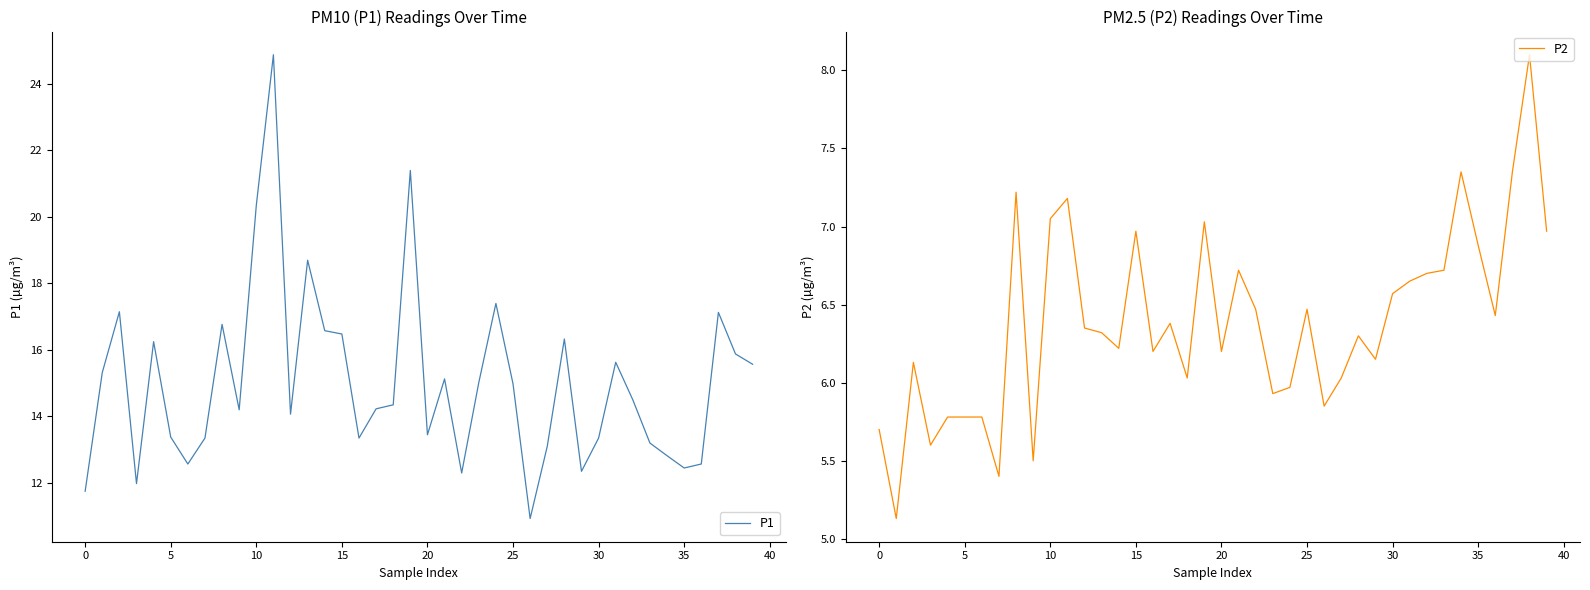

Is it true that P1 equals 6.4 at 5?

False